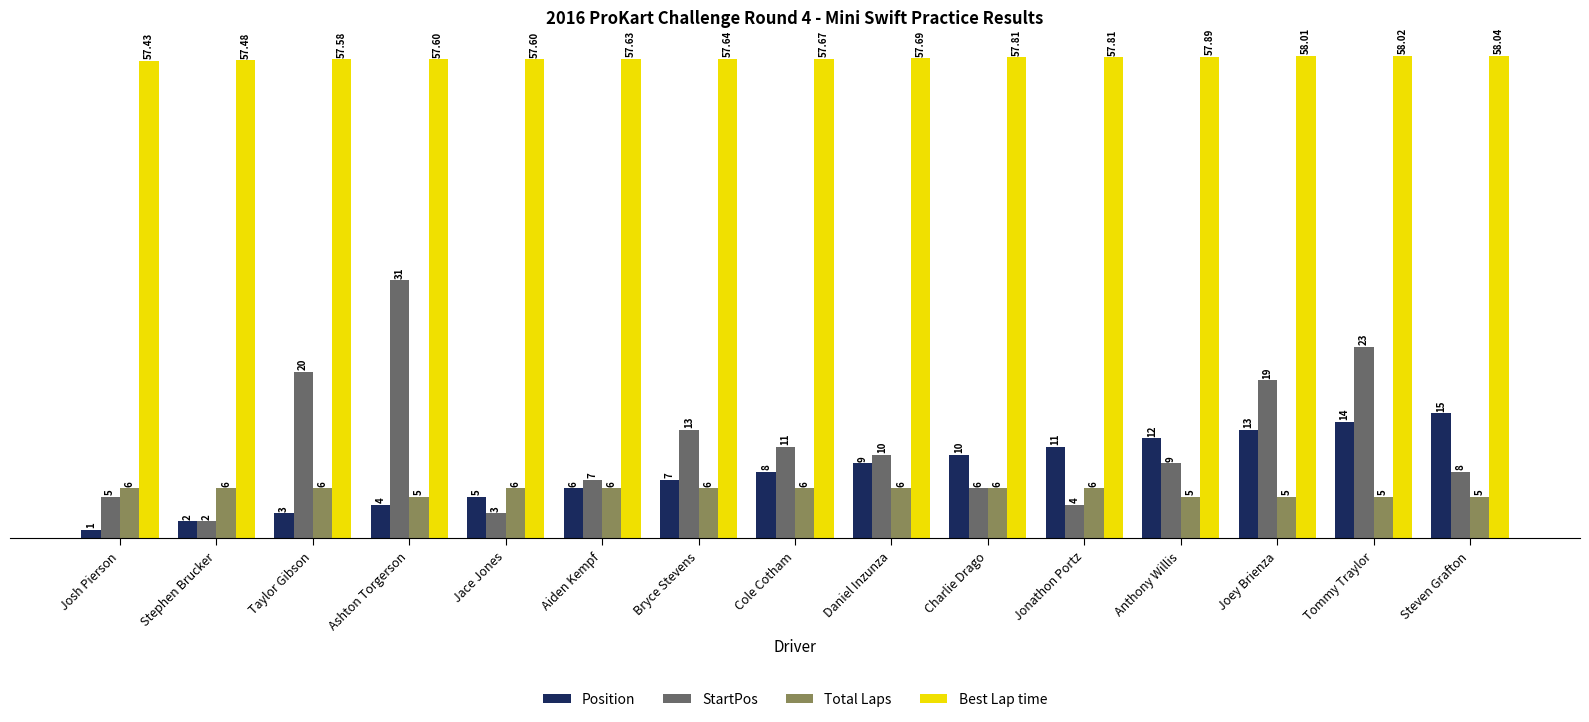

What are all the series names shown in the legend?

Position, StartPos, Total Laps, Best Lap time